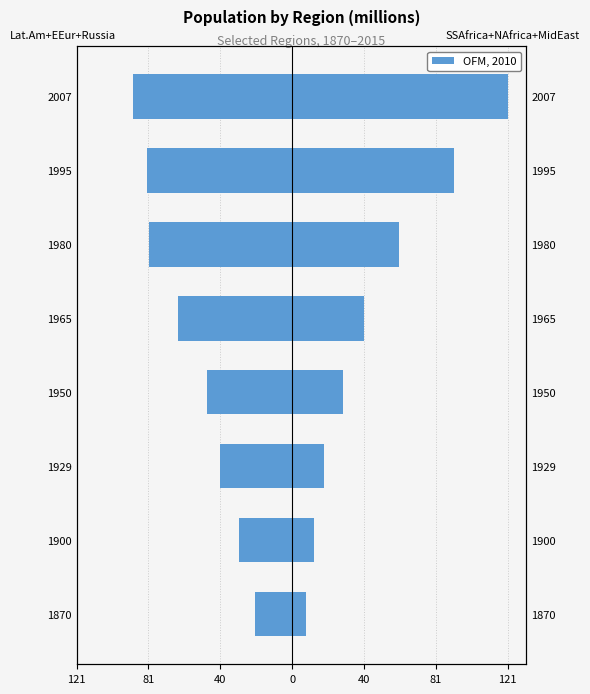

Read the SSAfrica+NAfrica+MidEast value at 1929.

17.8